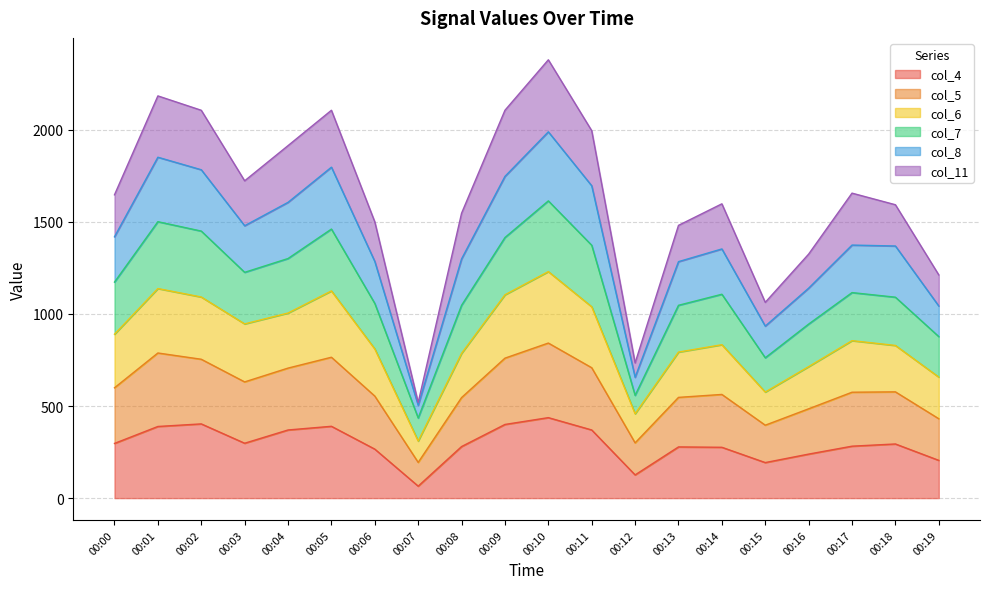

The value of col_4 at 00:15 is 308. True or false?

False